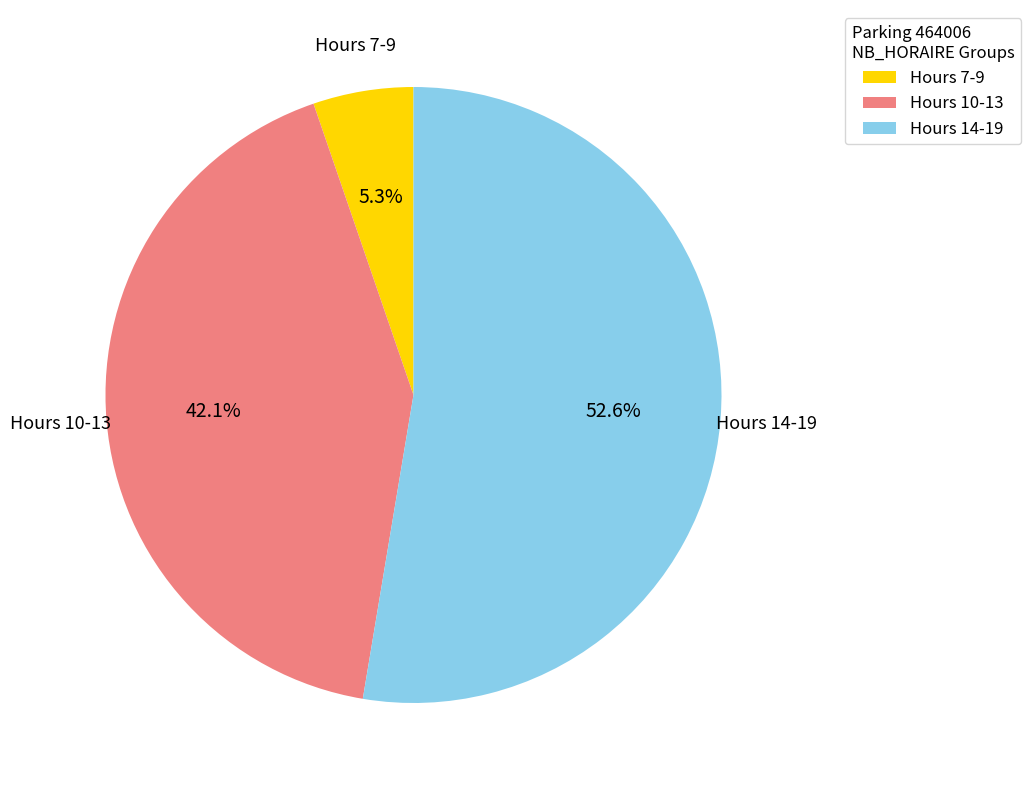

How much of the chart is everything except Hours 14-19?

47.4%